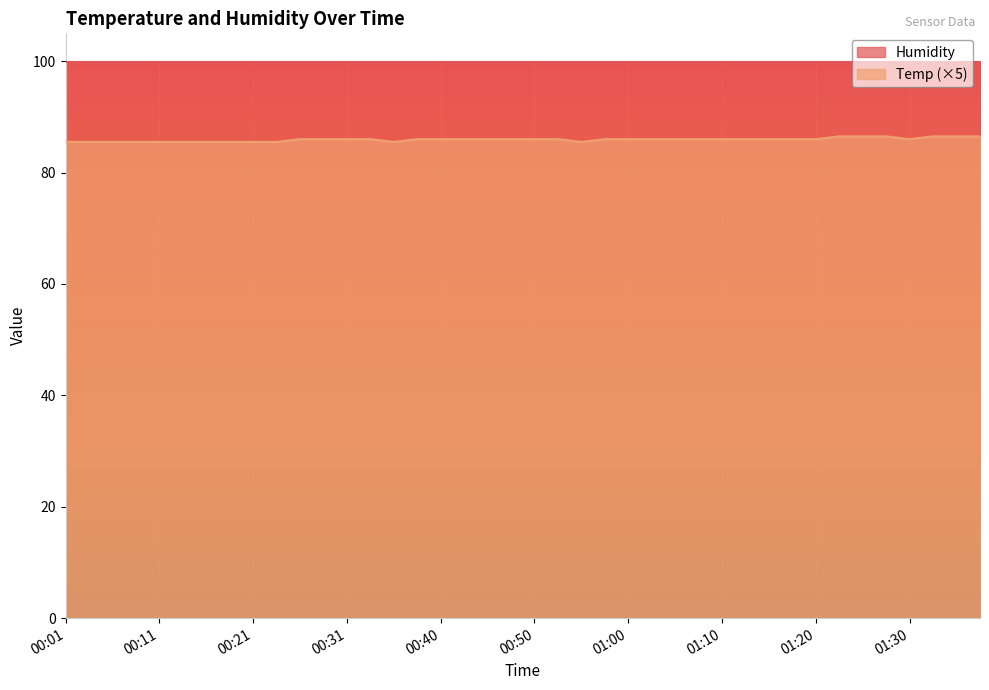

At which category does the chart reach its peak across all series?

01:22